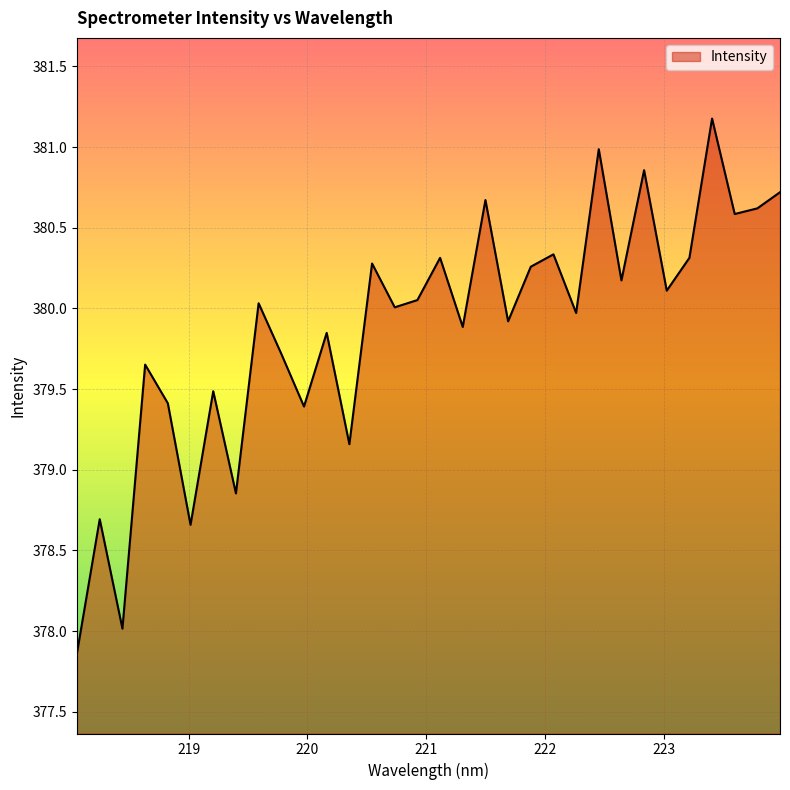

What is the minimum value shown in the chart?

377.9